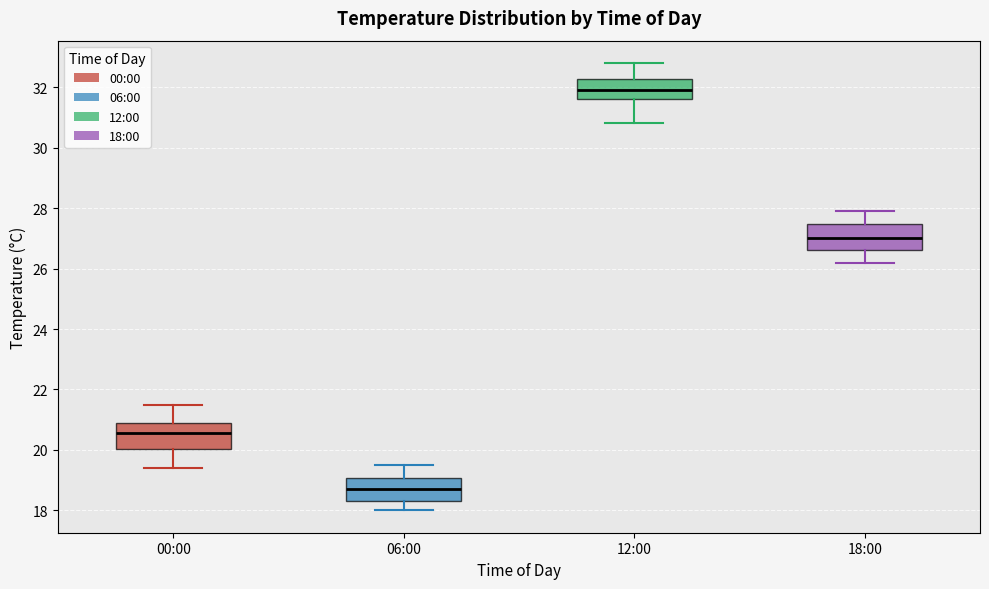

Reading left to right, transcribe this box plot: for each box, give where its median line is, the range the box spans, and where its two whiskers end, as read against the y-axis. The values are not printed on the chart, so give them approximately, as read against the axis.

00:00: median 20.6, box 20.0 to 20.8, whiskers 19.4 to 21.6
06:00: median 18.8, box 18.4 to 19.0, whiskers 18.0 to 19.6
12:00: median 32.0, box 31.6 to 32.2, whiskers 30.8 to 32.8
18:00: median 27.0, box 26.6 to 27.4, whiskers 26.2 to 28.0